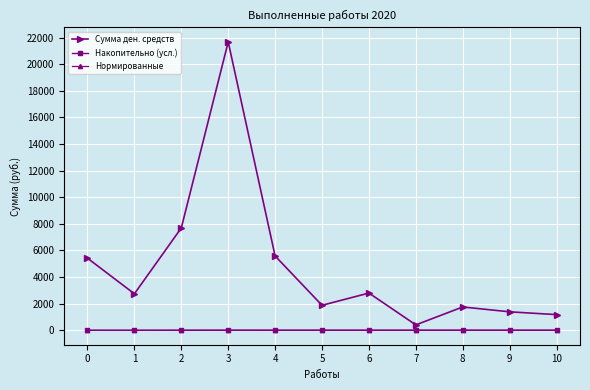

At which category is the sum across all series the highest?

3